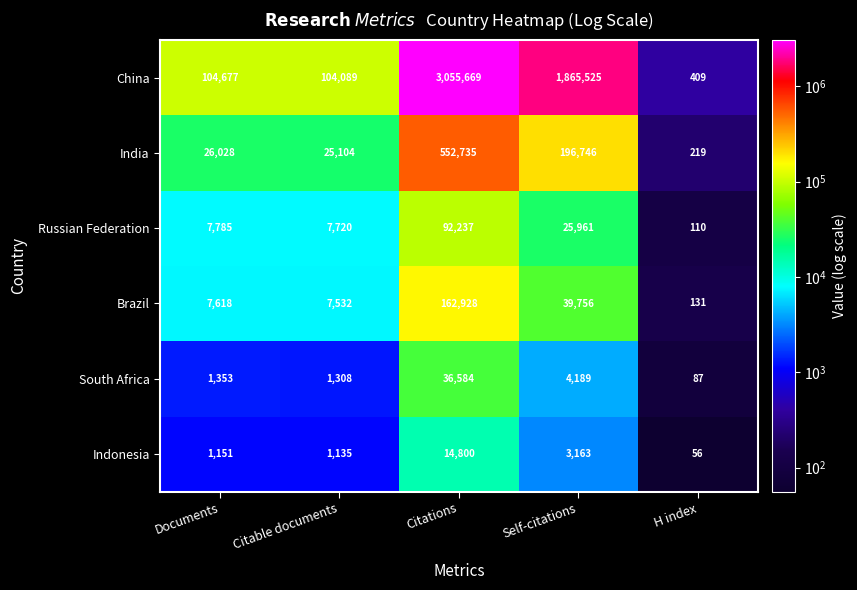

Rank the series by their maximum value, from highest to lowest.

China, India, Brazil, Russian Federation, South Africa, Indonesia